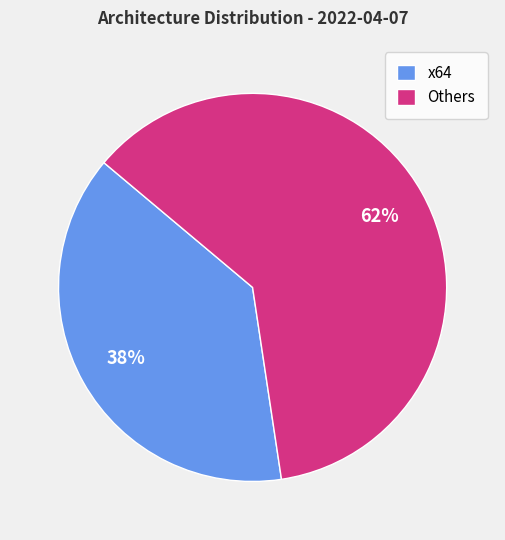

What is the smallest slice in the pie chart?

x64